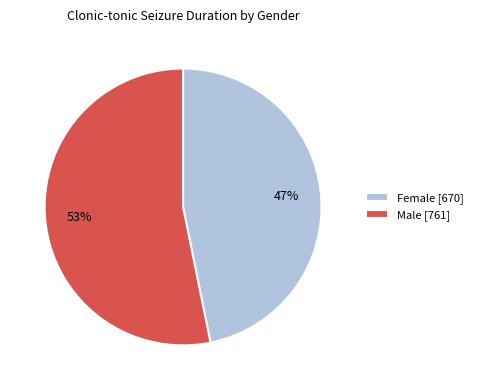

To the nearest percent, what portion does Male [761] represent?

53%